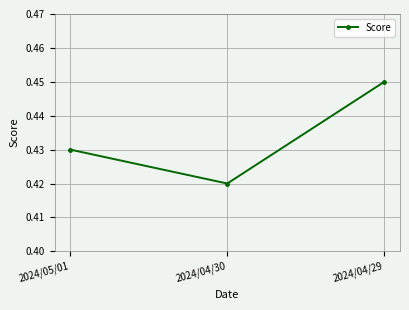

What is the label of the 1st point from the right?

2024/04/29